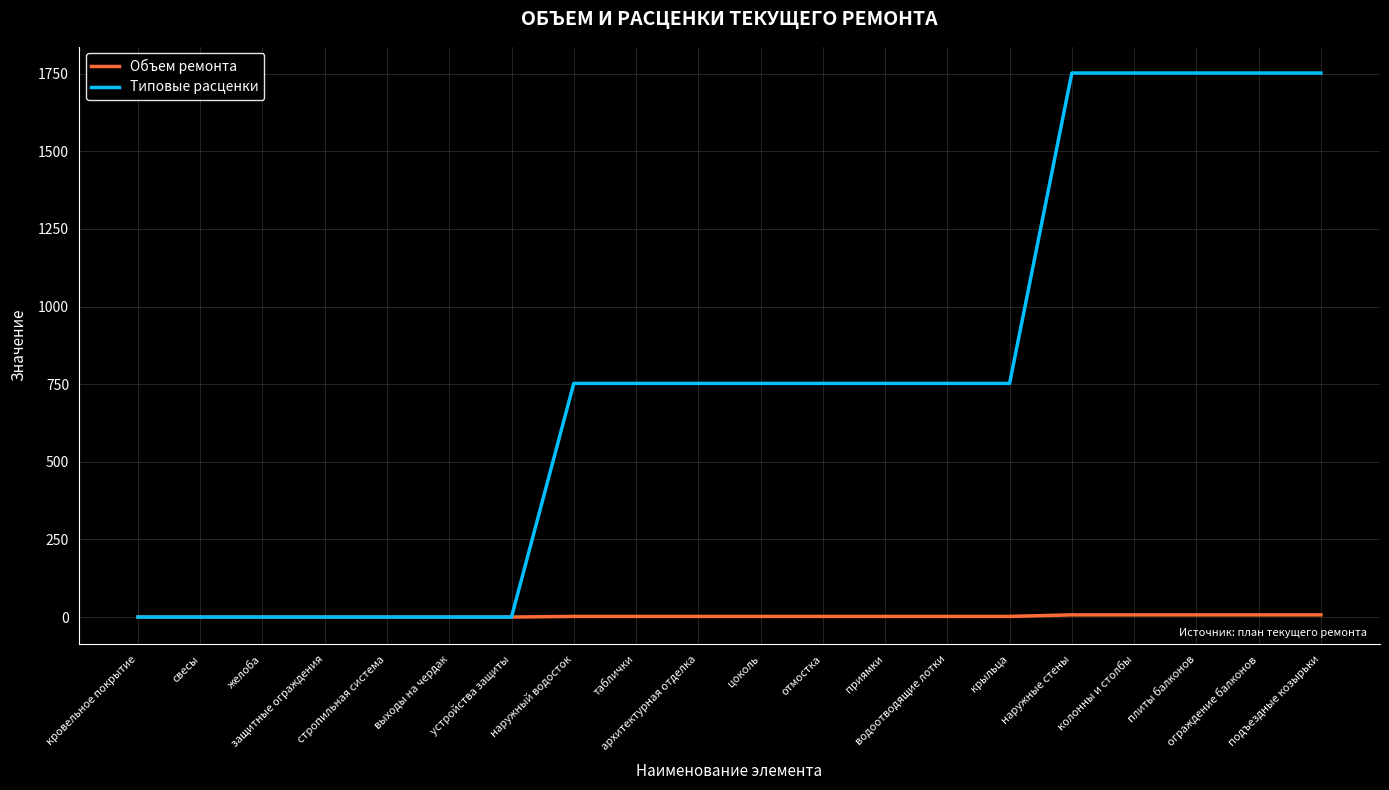

At how many categories does at least one series exceed 553?

13